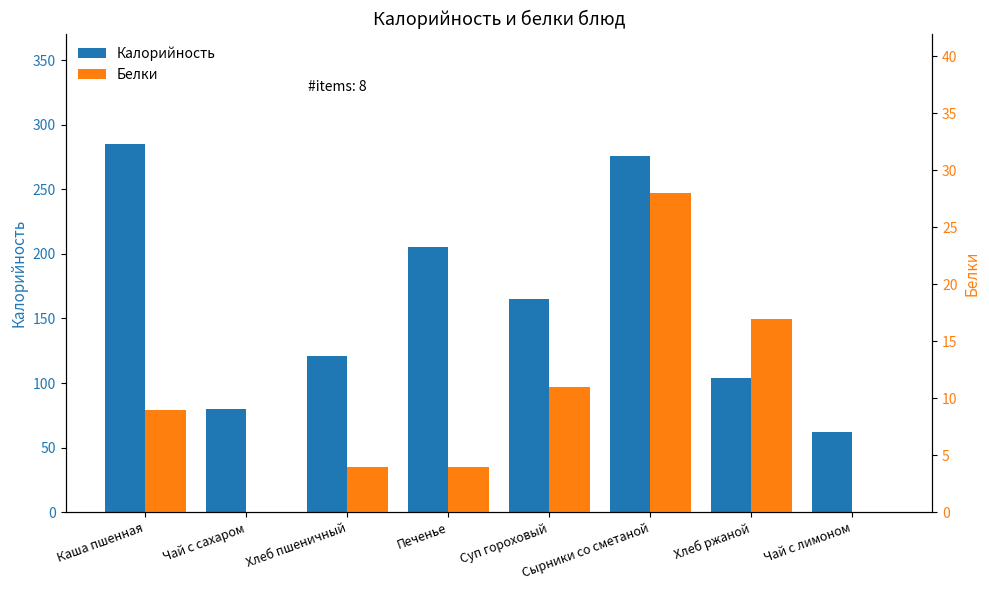

Reading right to left, list all the values displayed in this chart.

Калорийность: Чай с лимоном=62.0	Хлеб ржаной=103.6	Сырники со сметаной=276.0	Суп гороховый=165.0	Печенье=205.0	Хлеб пшеничный=121.0	Чай с сахаром=80.0	Каша пшенная=285.0
Белки: Чай с лимоном=0.0	Хлеб ржаной=17.0	Сырники со сметаной=28.0	Суп гороховый=11.0	Печенье=4.0	Хлеб пшеничный=4.0	Чай с сахаром=0.0	Каша пшенная=9.0